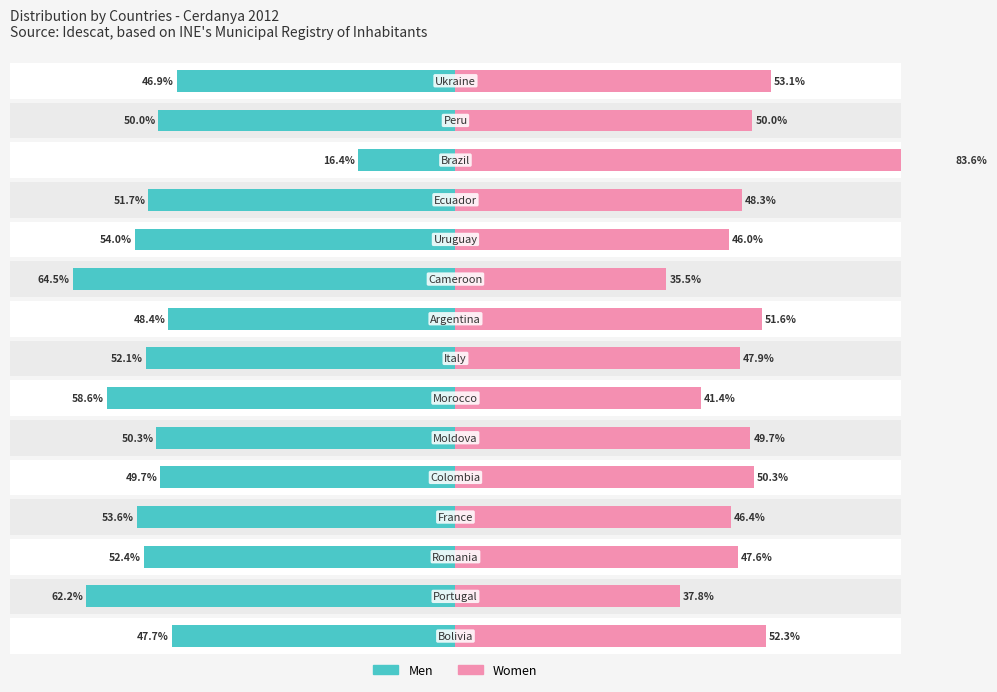

At how many categories does at least one series exceed 4?

15